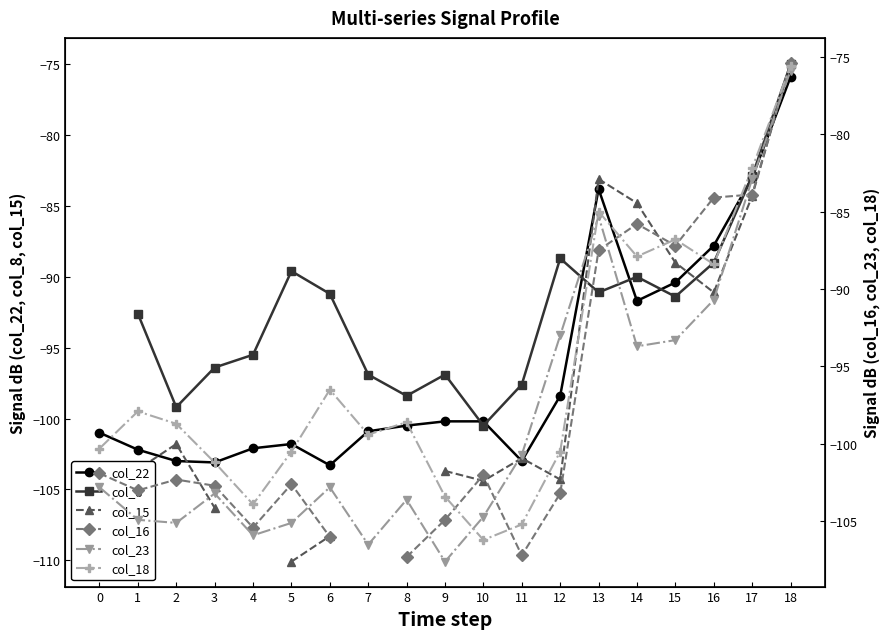

What is the total value across all series at 18?

-452.7